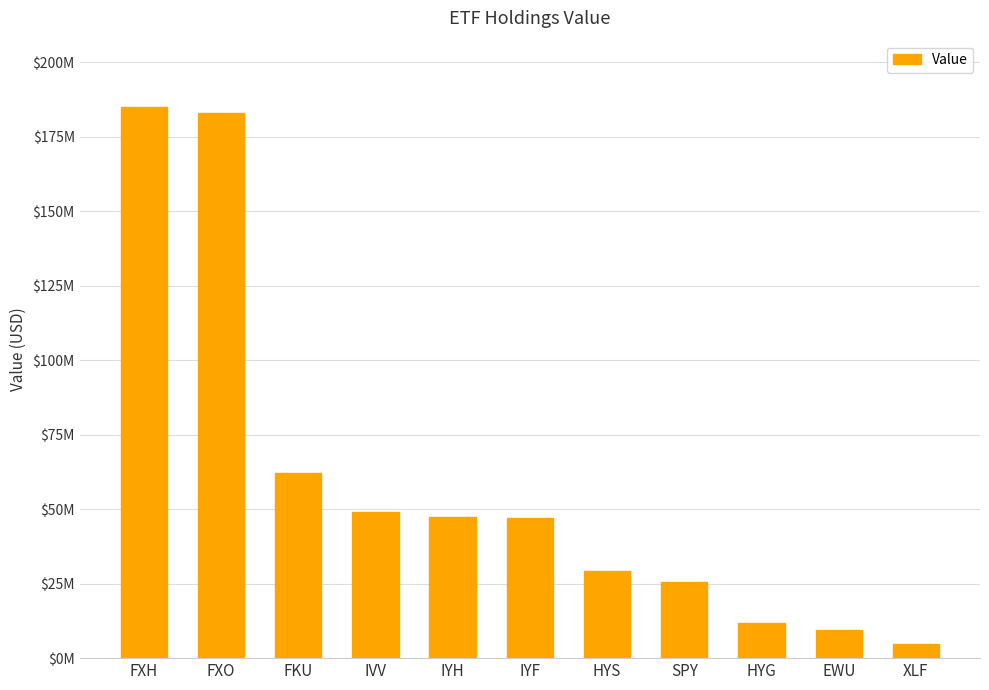

What value does the data have at IYH?

47324000